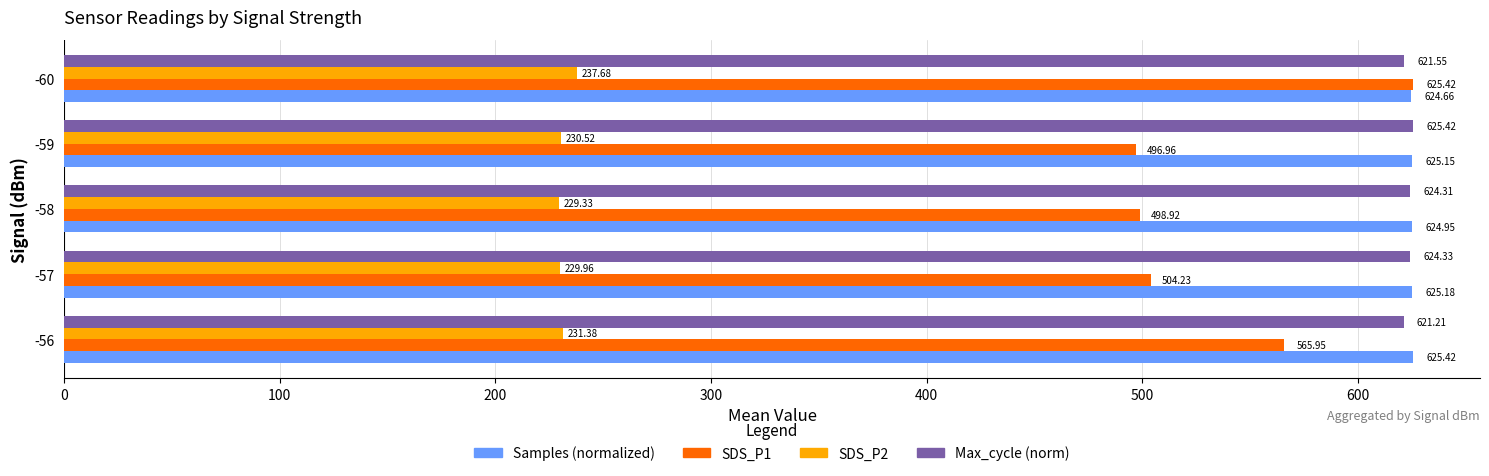

Which series has the largest total across all categories?

Samples (normalized)